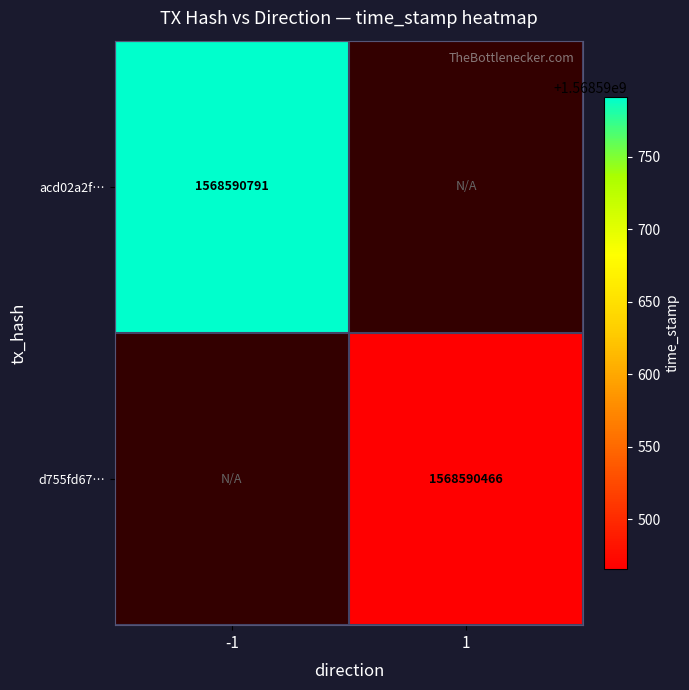

What is the maximum value for d755fd67534fea6821e7ff5e0f28e750e27d637?

1568590466